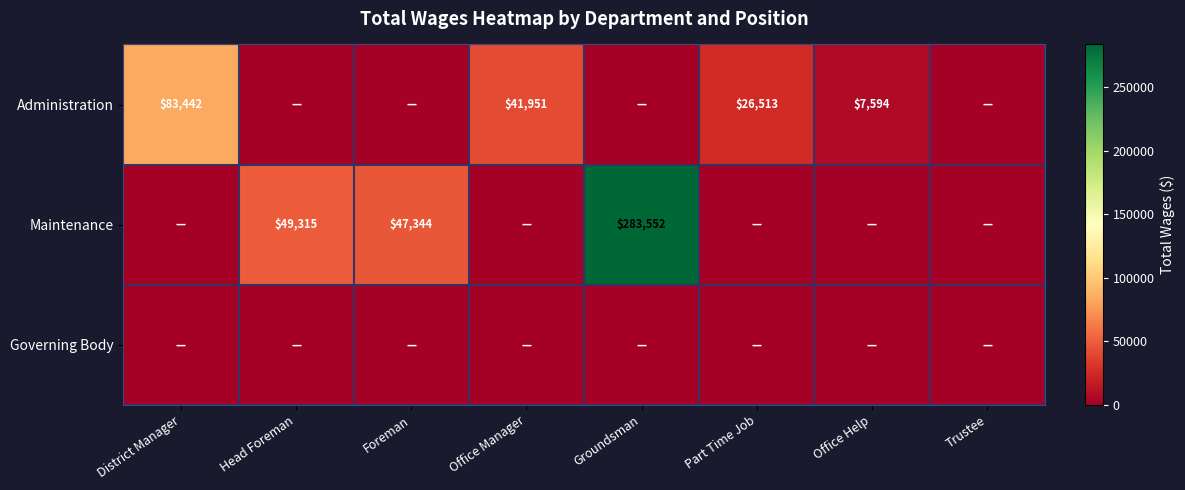

The value of Maintenance at Groundsman is 283552. True or false?

True